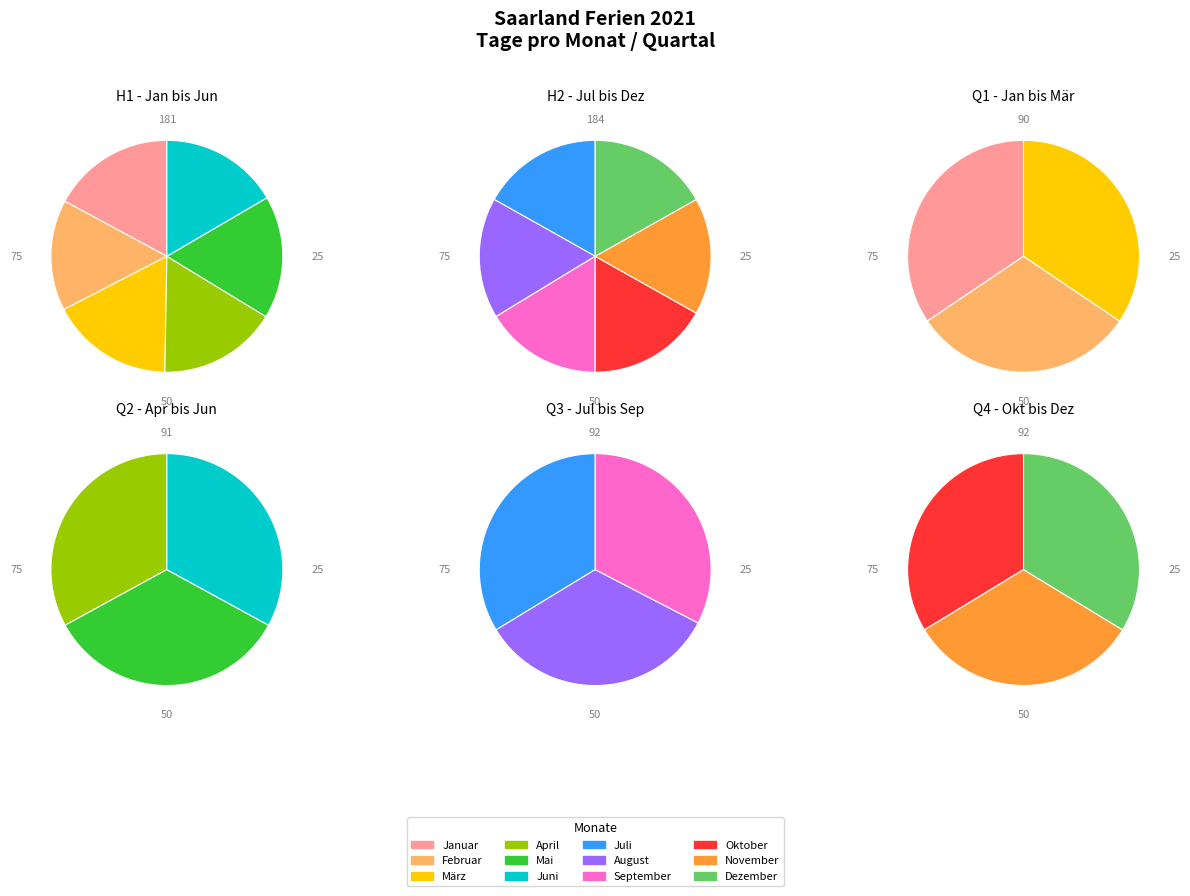

Do Juni and September together represent more than half of the pie?

No